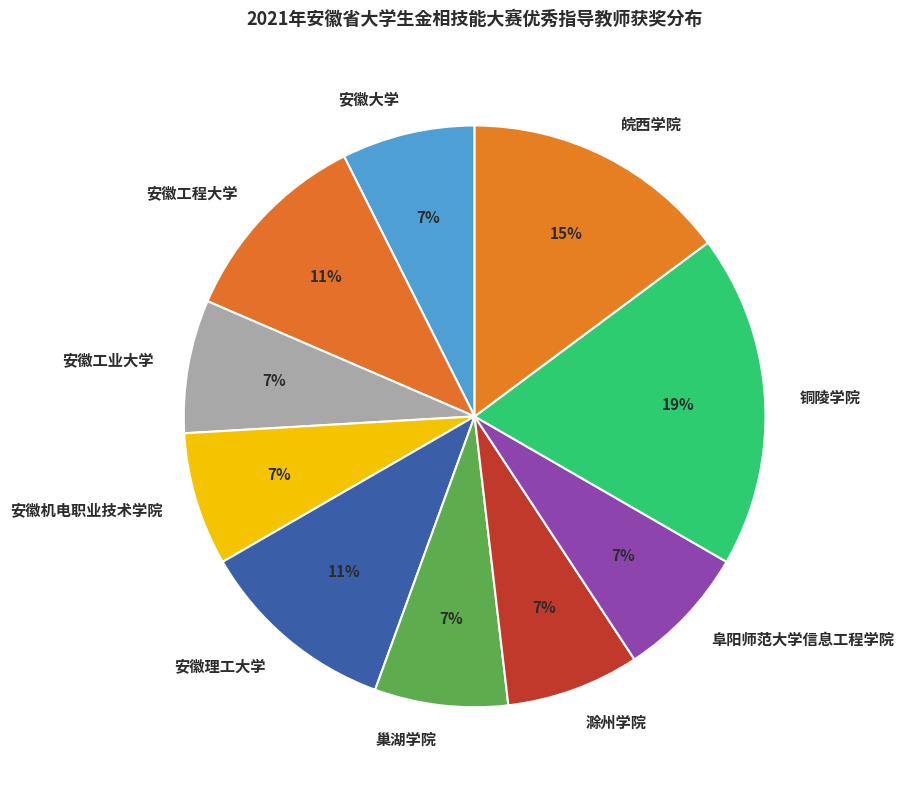

What is the largest slice in the pie chart?

铜陵学院